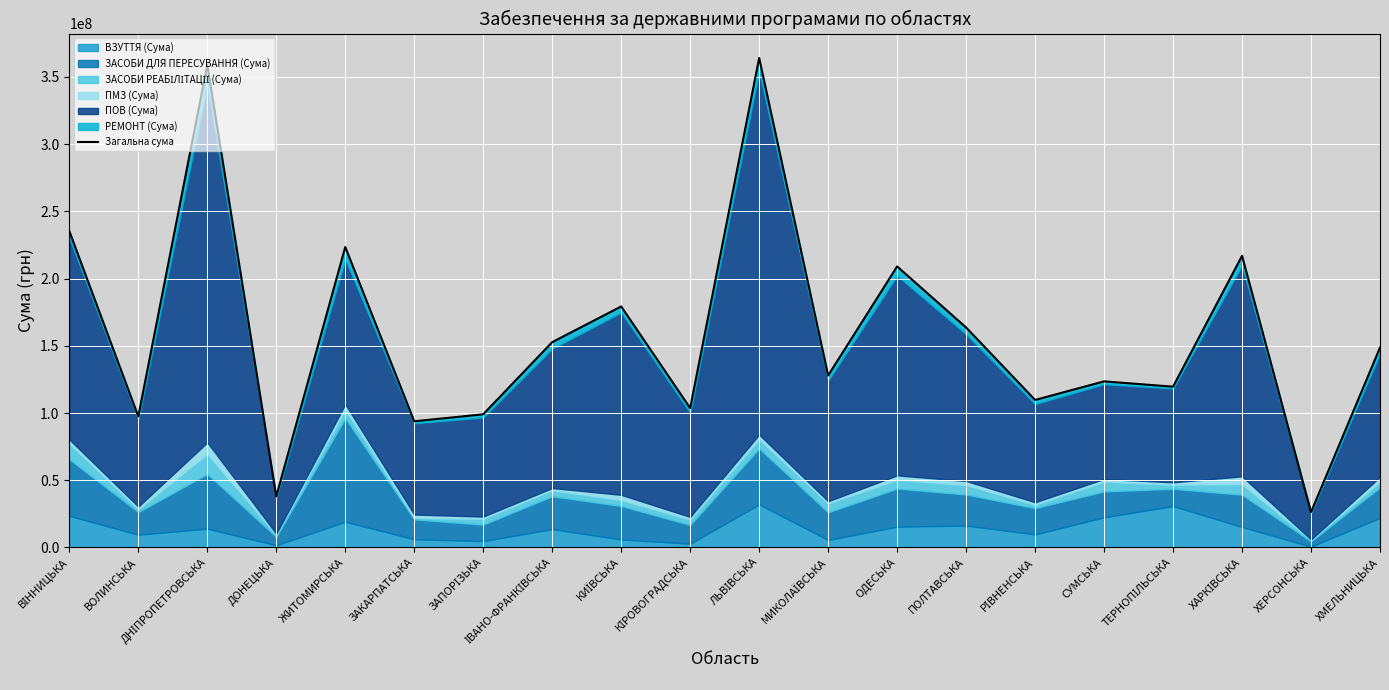

What is the value of the 13th point from the left?

208997574.2